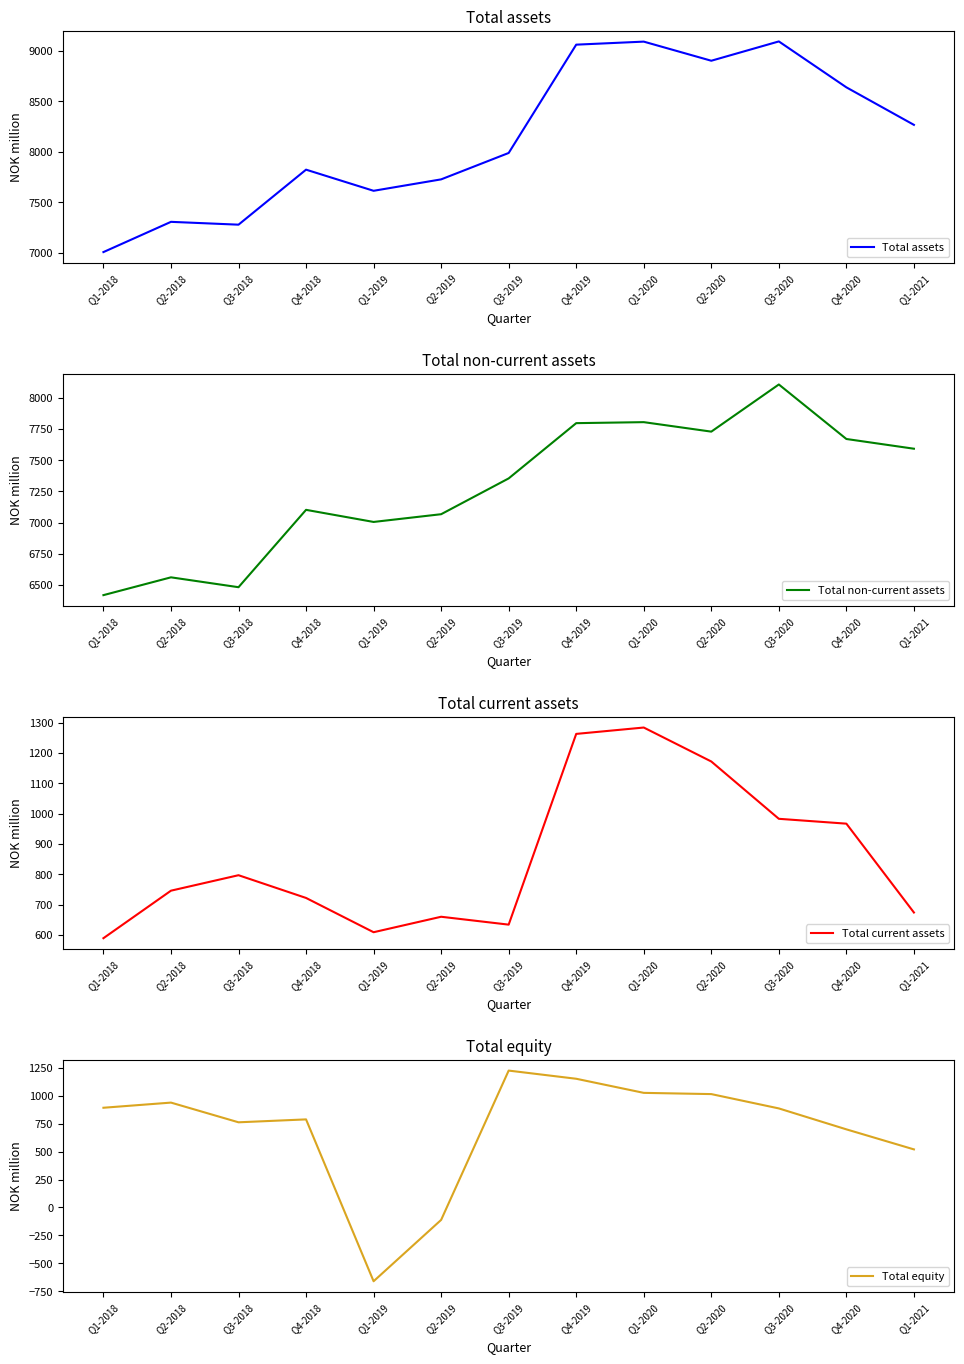

What is the label of the 9th point from the right?

Q1-2019